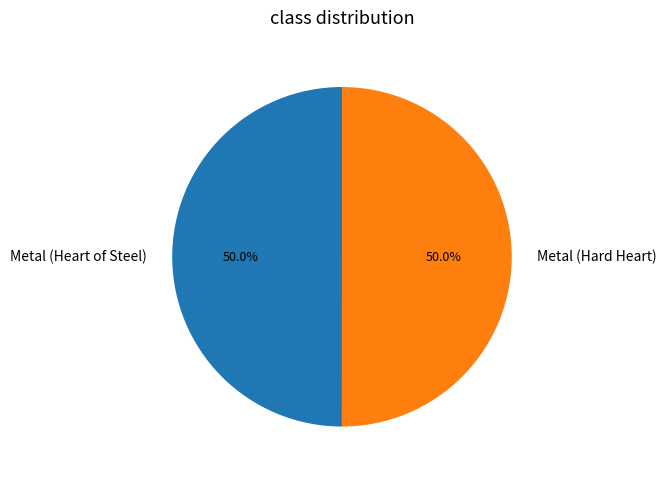

Count the number of slices in the pie.

2